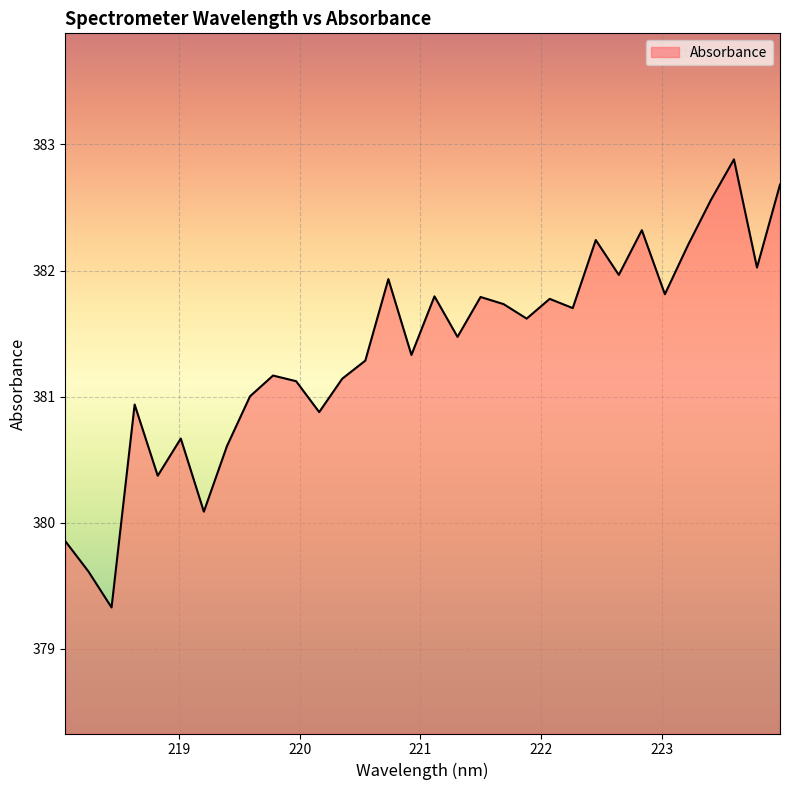

What is the difference between the maximum and minimum values?

3.6